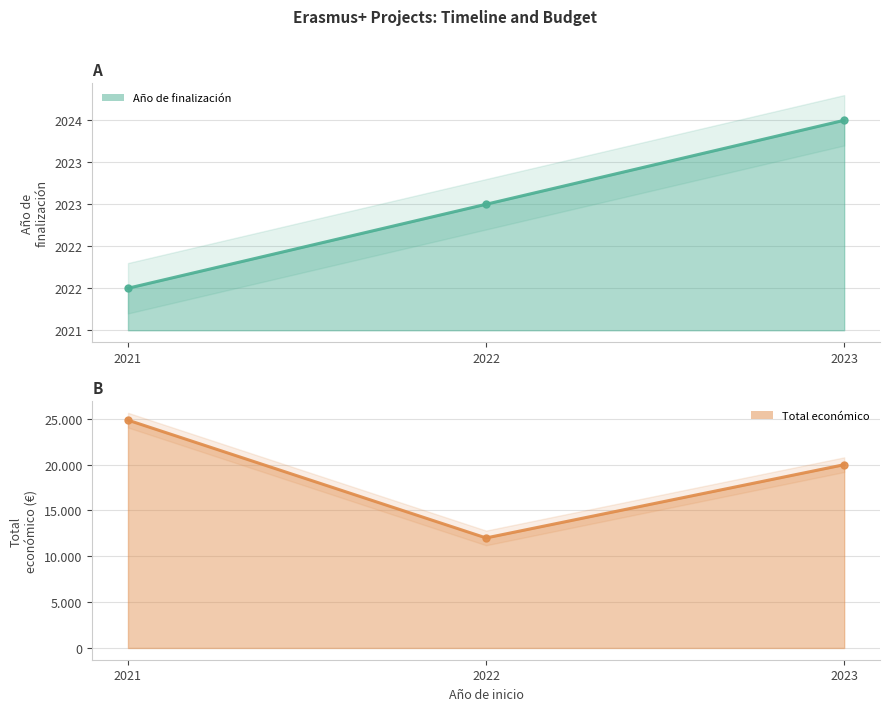

Which series has the largest total across all categories?

Total económico